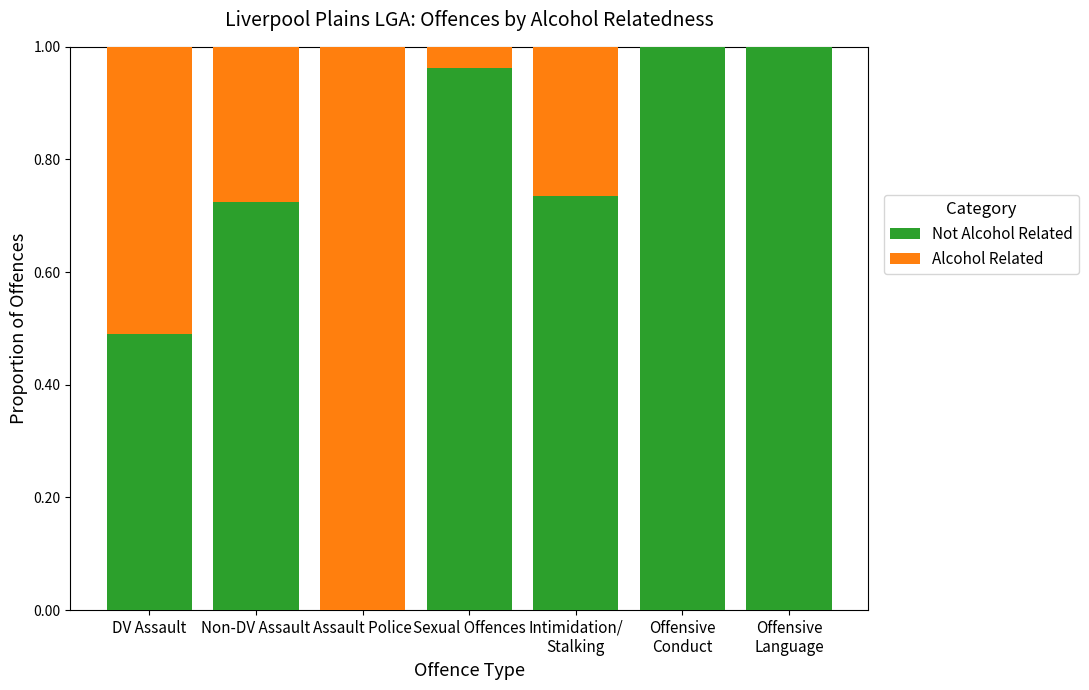

At Non-DV Assault, list the series in order from smallest to largest.

Alcohol Related, Not Alcohol Related